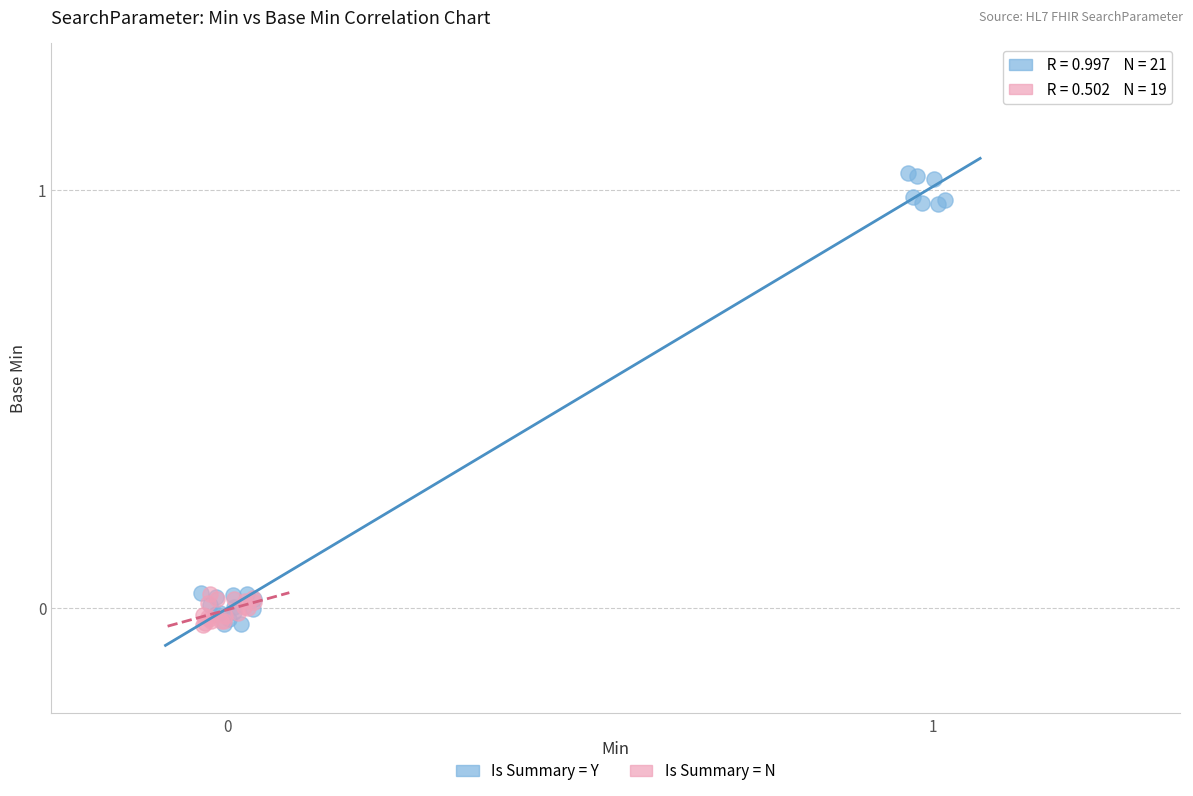

Which series reaches the maximum Y coordinate?

Is Summary = Y